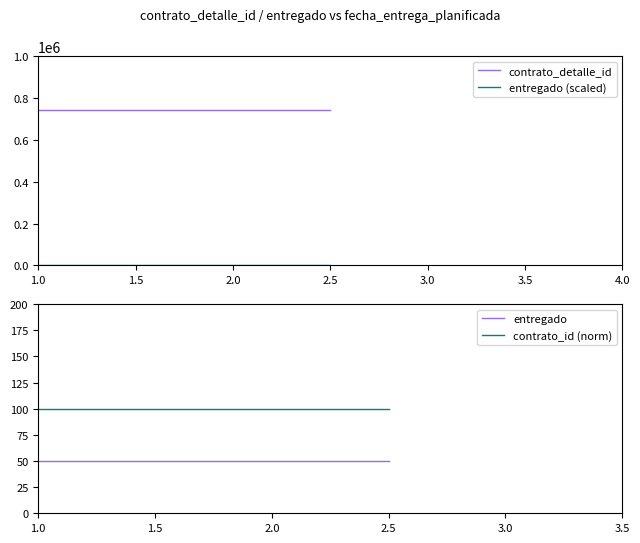

Is the value of entregado (scaled) at 2.0 greater than the value of contrato_detalle_id at 2.5?

No